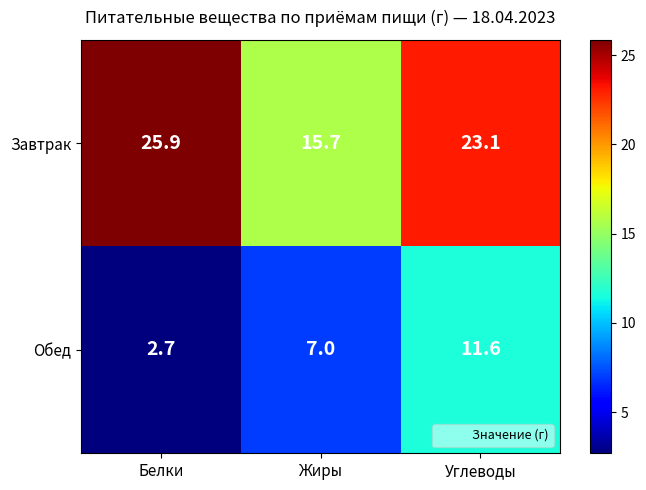

Where does the Завтрак series first go above 23?

Белки